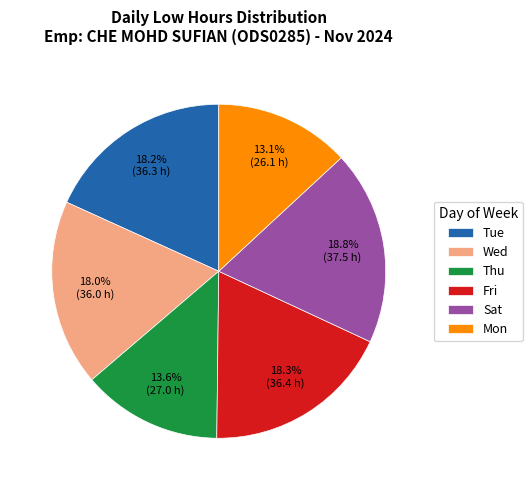

Which category has the biggest portion of the pie?

Sat